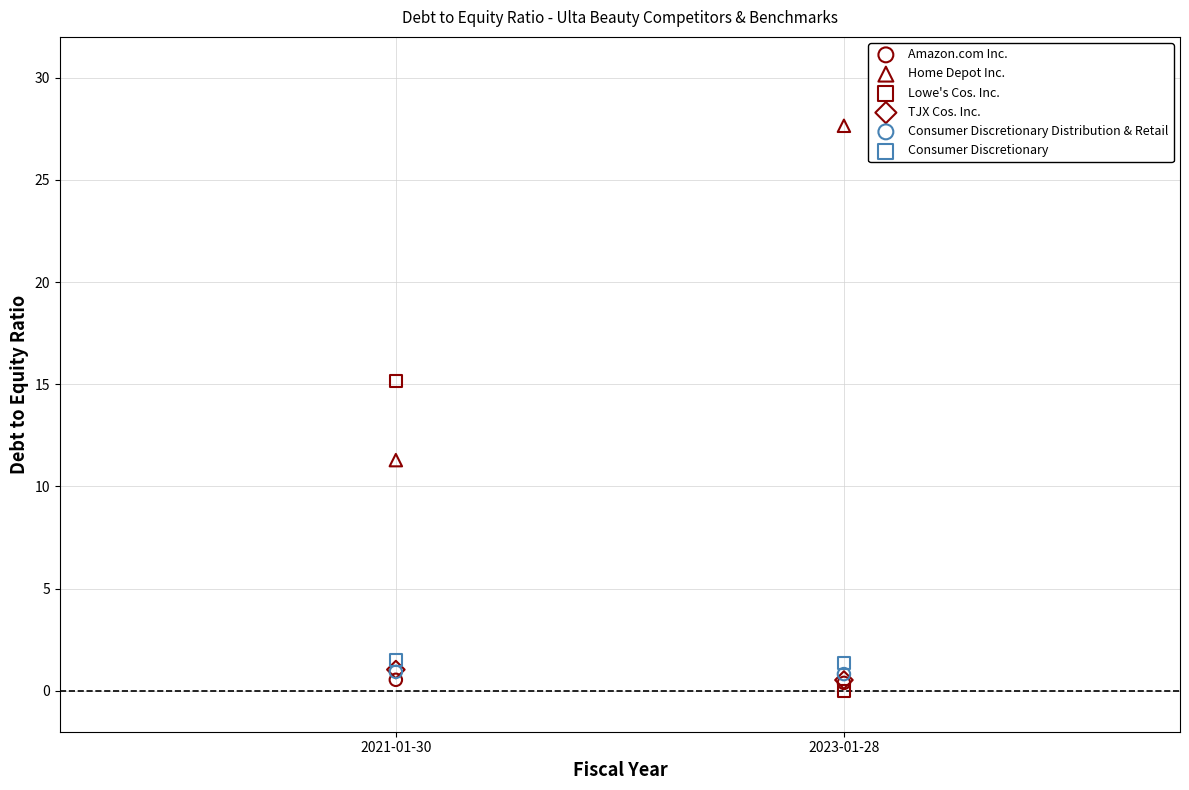

What are all the series names shown in the legend?

Amazon.com Inc., Home Depot Inc., Lowe's Cos. Inc., TJX Cos. Inc., Consumer Discretionary Distribution & Retail, Consumer Discretionary